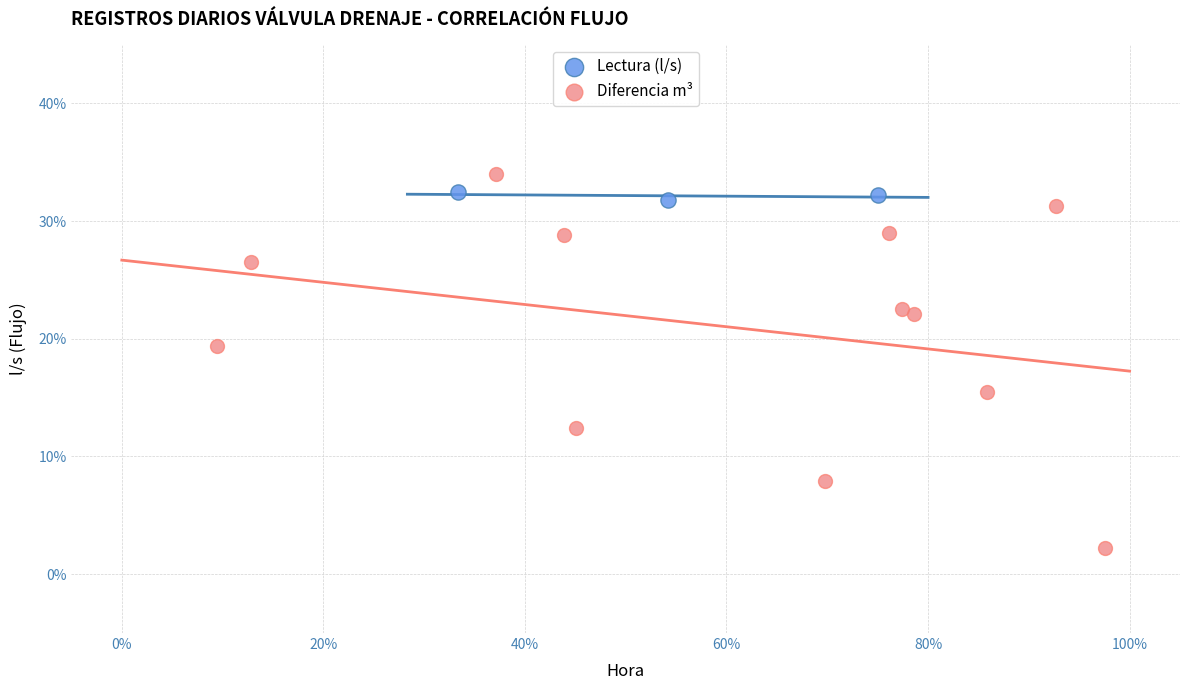

Which series has the largest Y range (max minus min)?

Diferencia m³